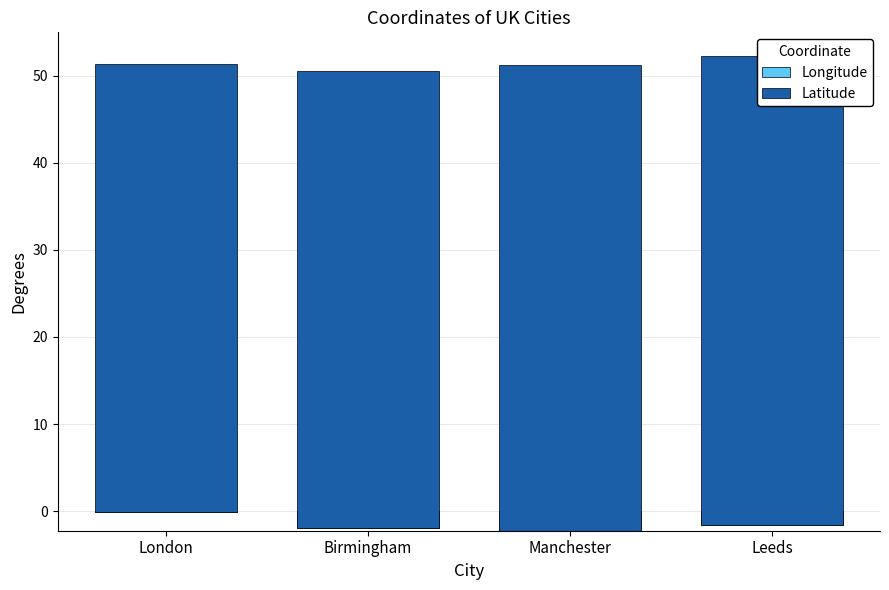

Is it true that Latitude equals 51.5 at London?

True